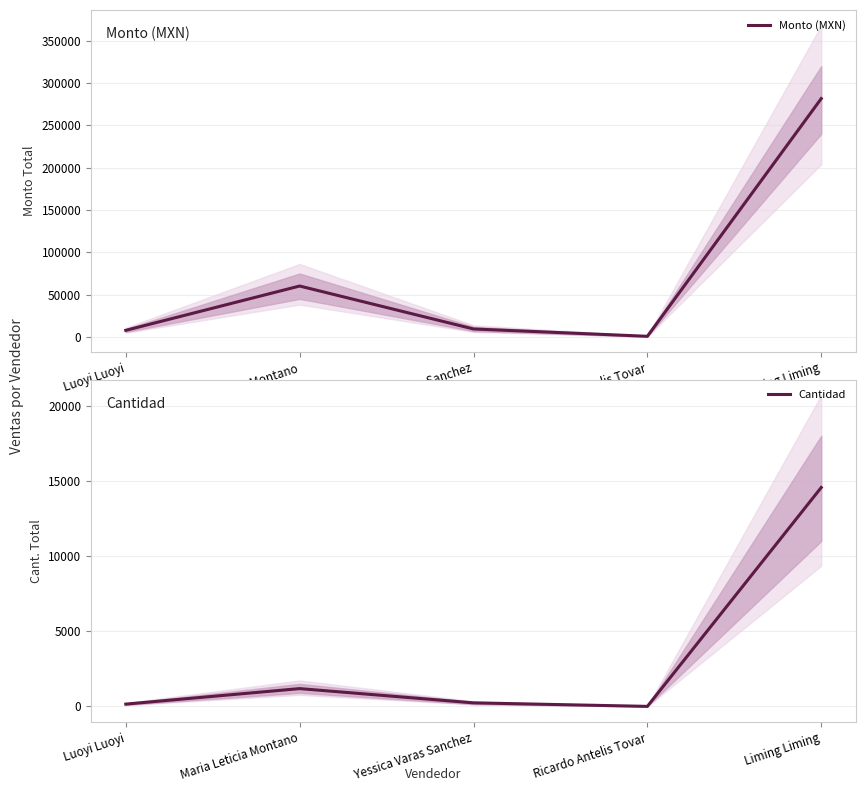

How many distinct data groups are displayed?

2